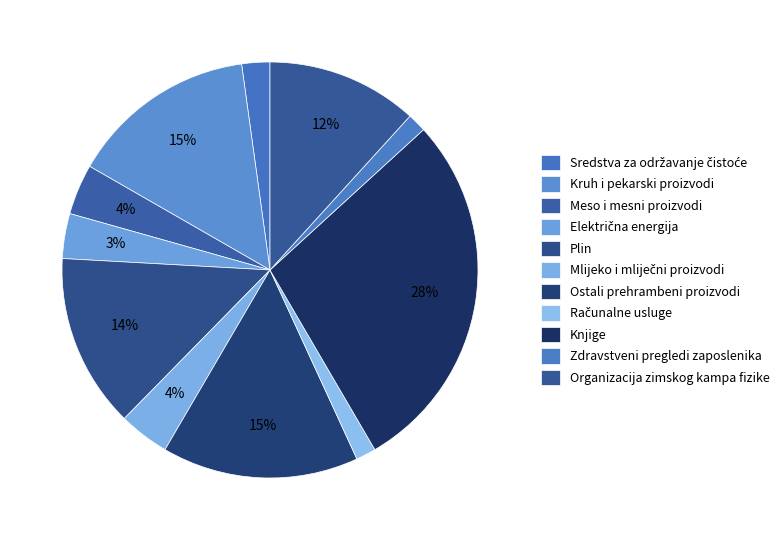

The Kruh i pekarski proizvodi slice represents 15% of the pie. True or false?

True